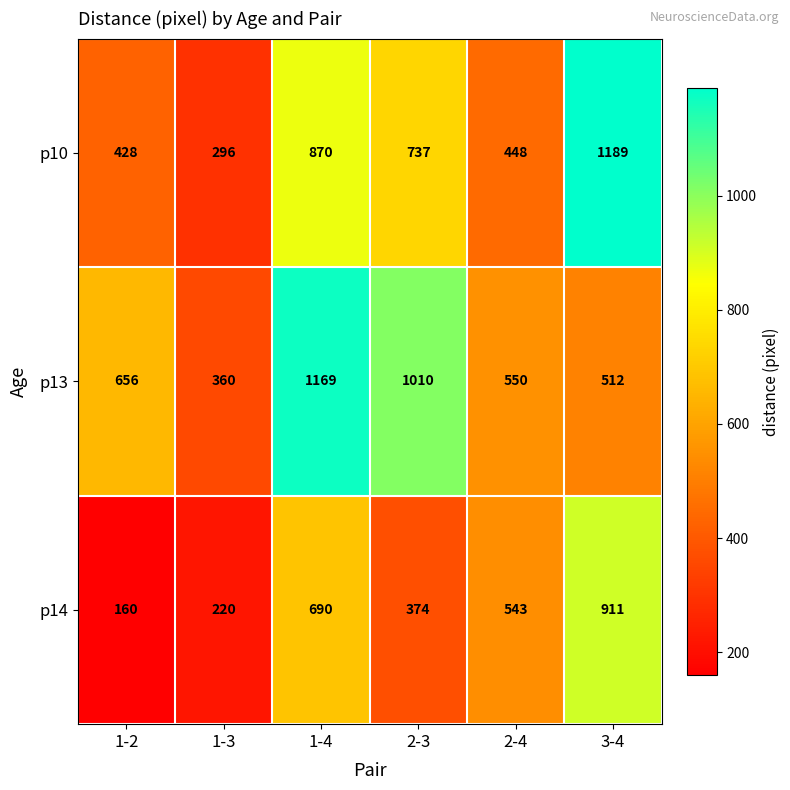

Which category has the highest value across all series?

3-4